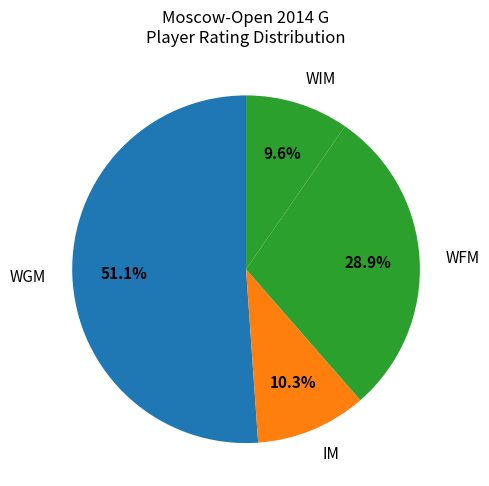

How many segments does this pie chart have?

4